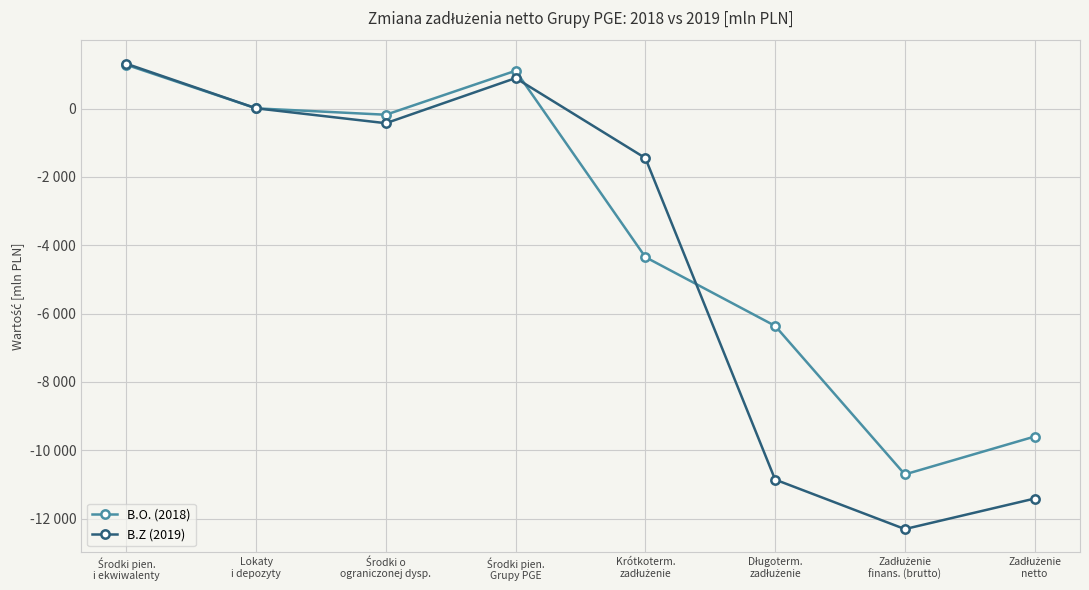

What is the difference between the highest and lowest values at Lokaty
i depozyty?

1